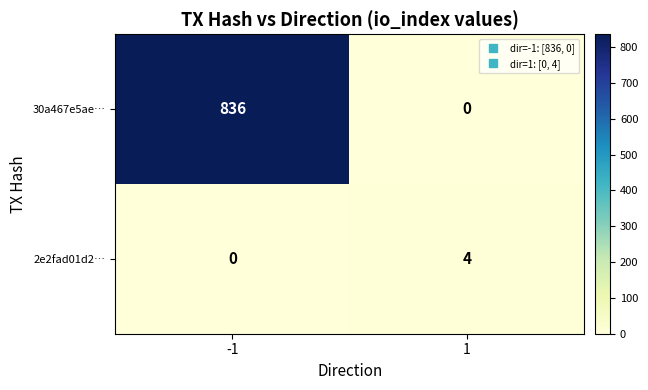

What is the maximum value shown in the chart?

836